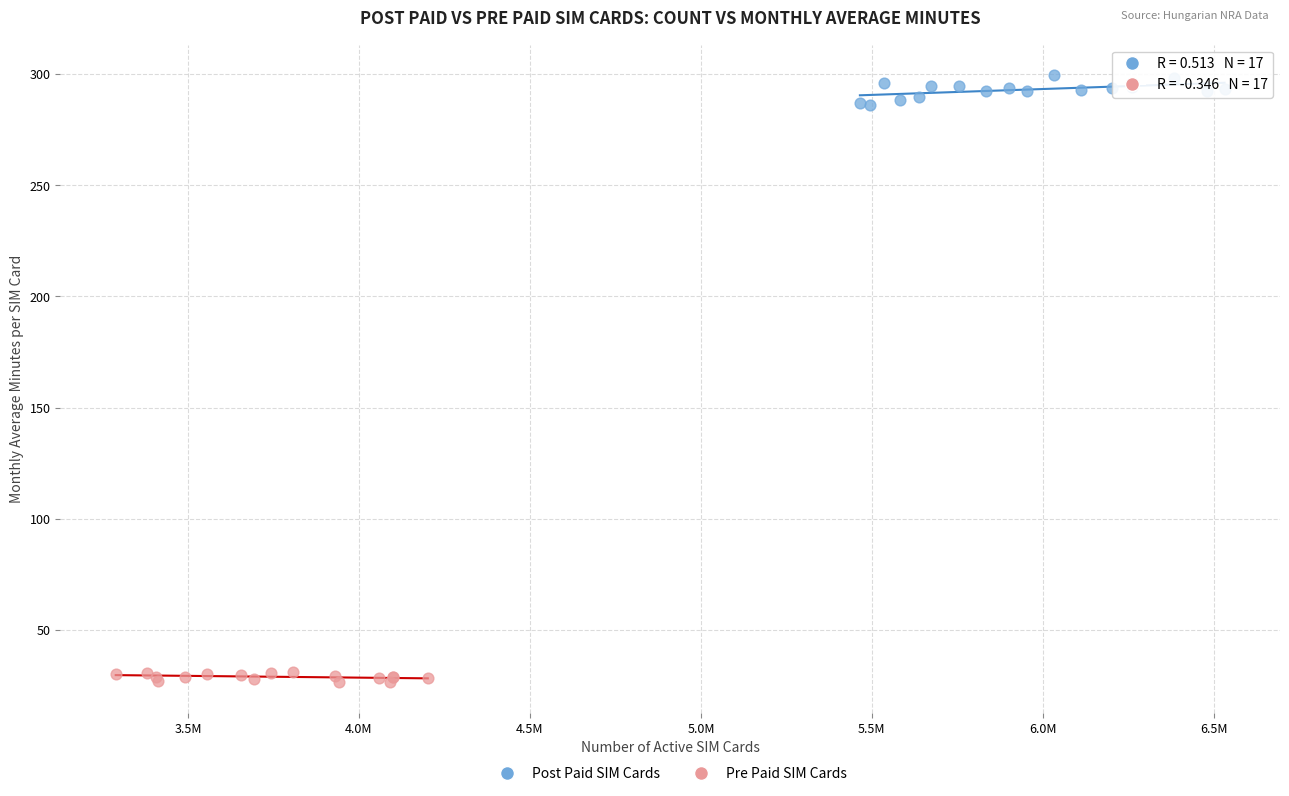

What are all the series names shown in the legend?

Post Paid SIM Cards, Pre Paid SIM Cards